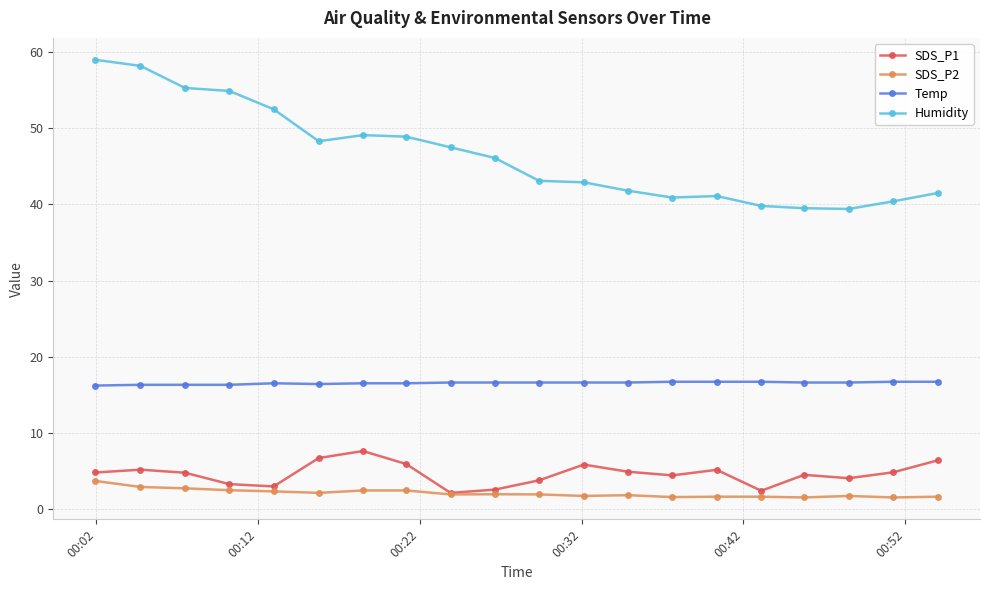

In SDS_P2, how many points are lower than both neighbors (excluding endpoints)?

6